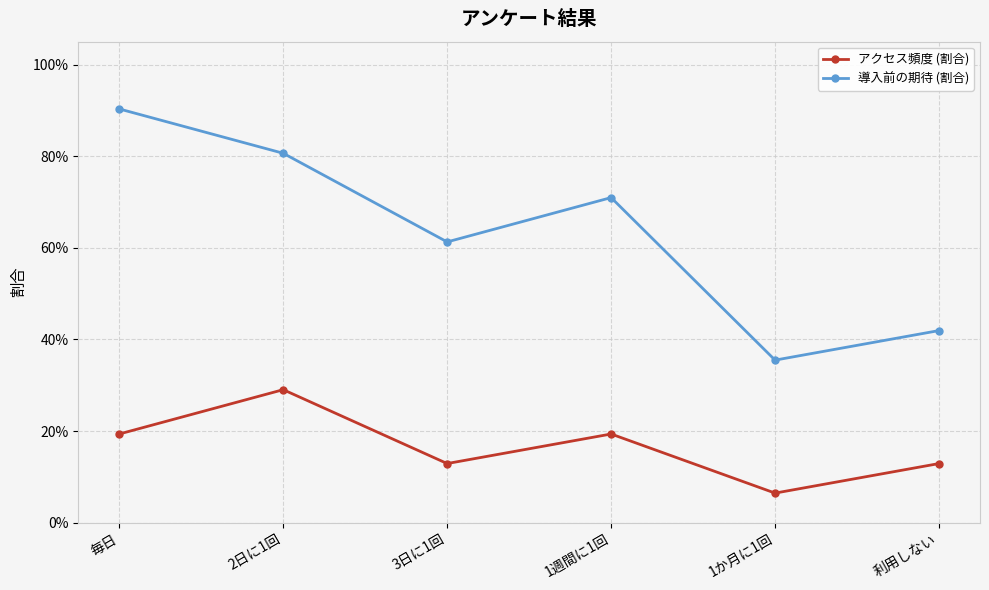

At which category does the chart reach its peak across all series?

毎日